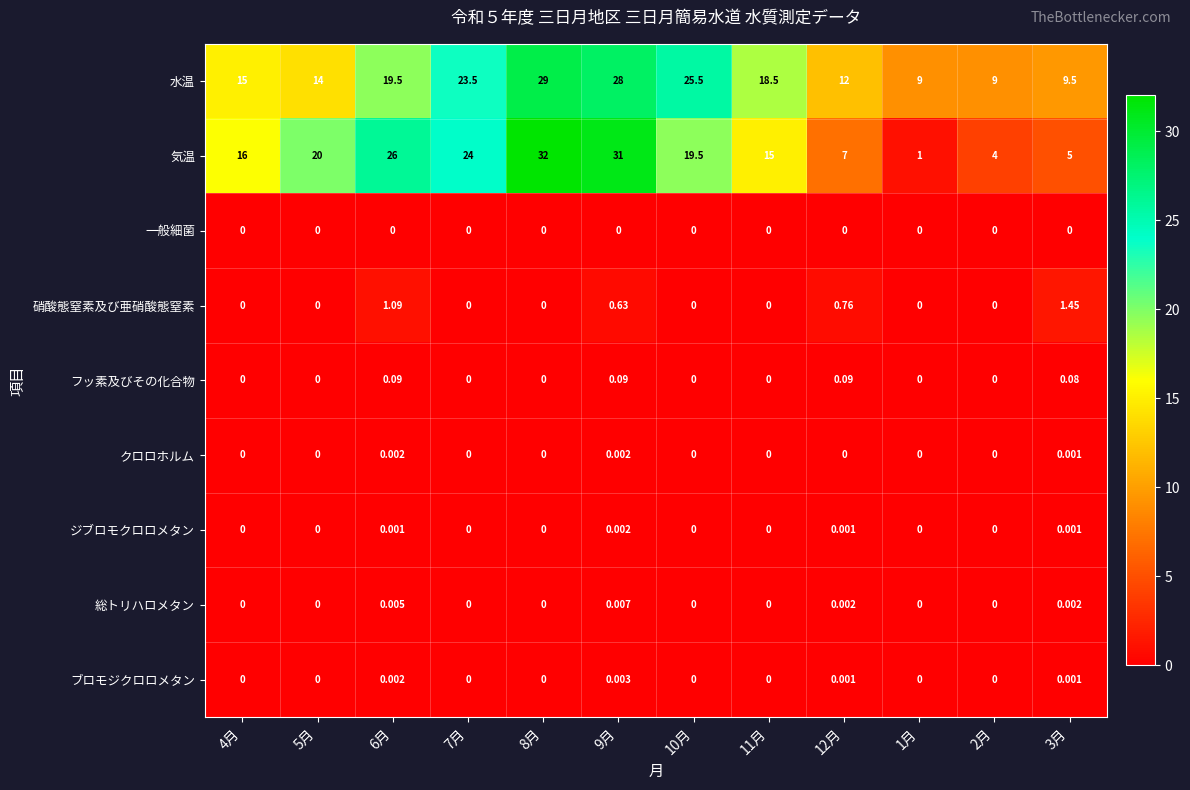

Is the value of 水温 at 7月 greater than the value of 一般細菌 at 1月?

Yes